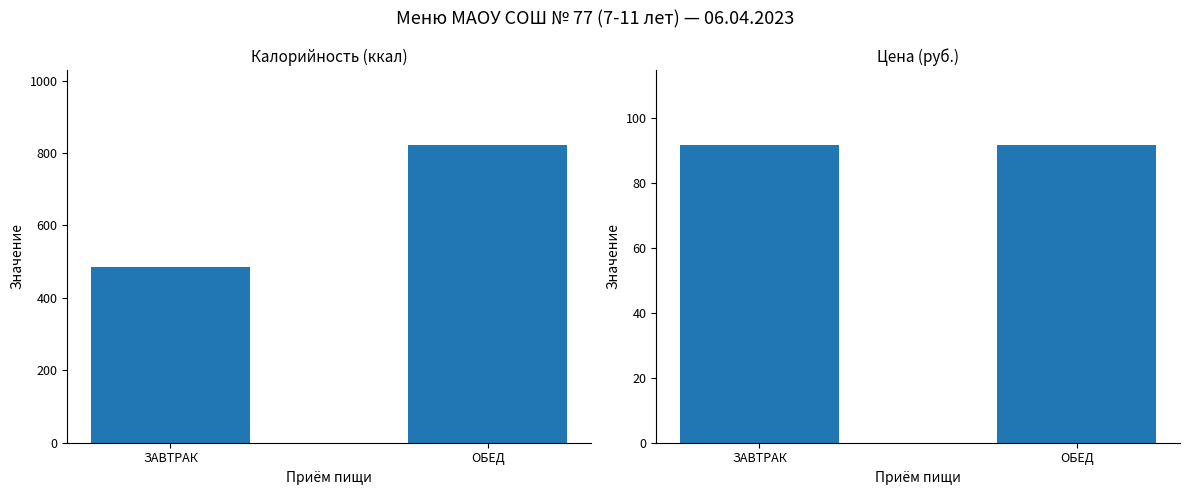

What are all the series names shown in the legend?

Калорийность (ккал), Цена (руб.)